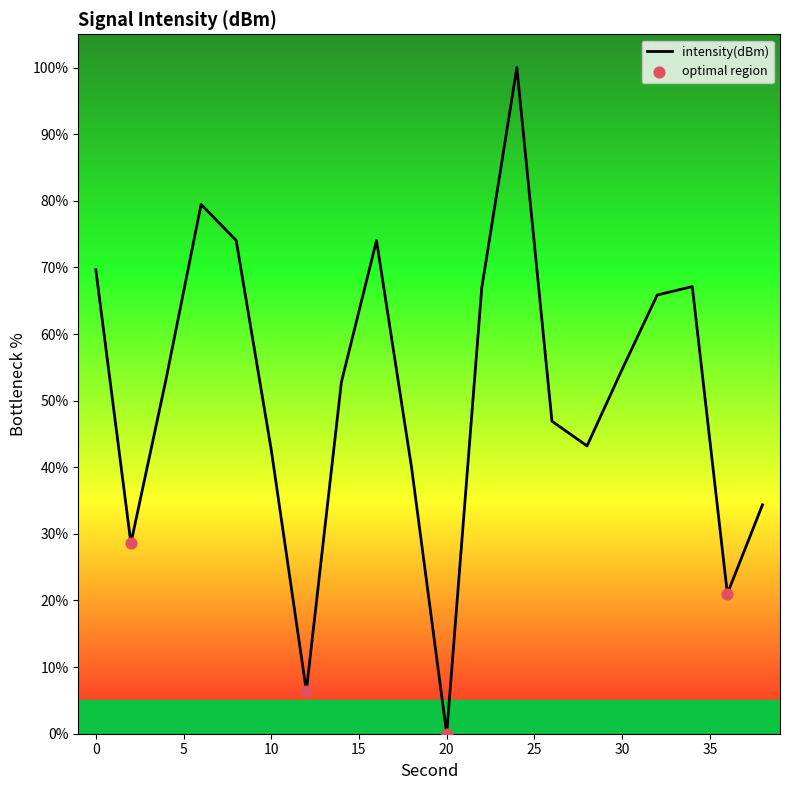

What is the difference between the maximum and minimum values?

100.0